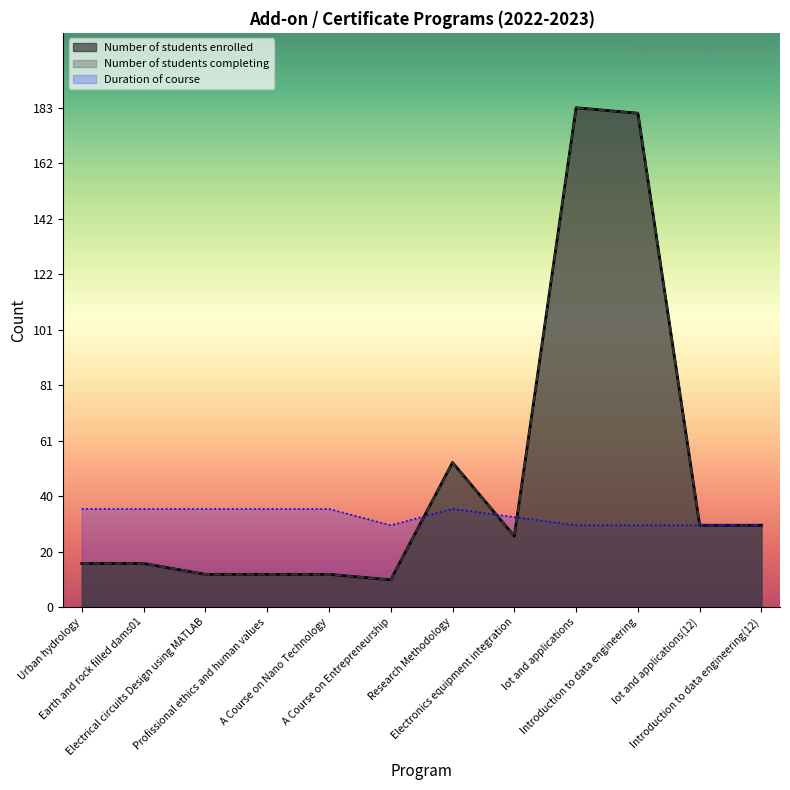

What is the average value of the Number of students enrolled series?

48